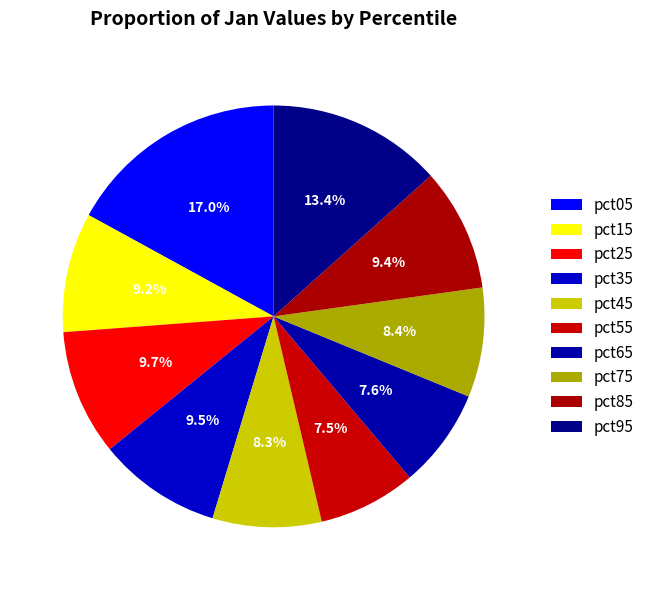

To the nearest percent, what is the average slice percentage?

10%